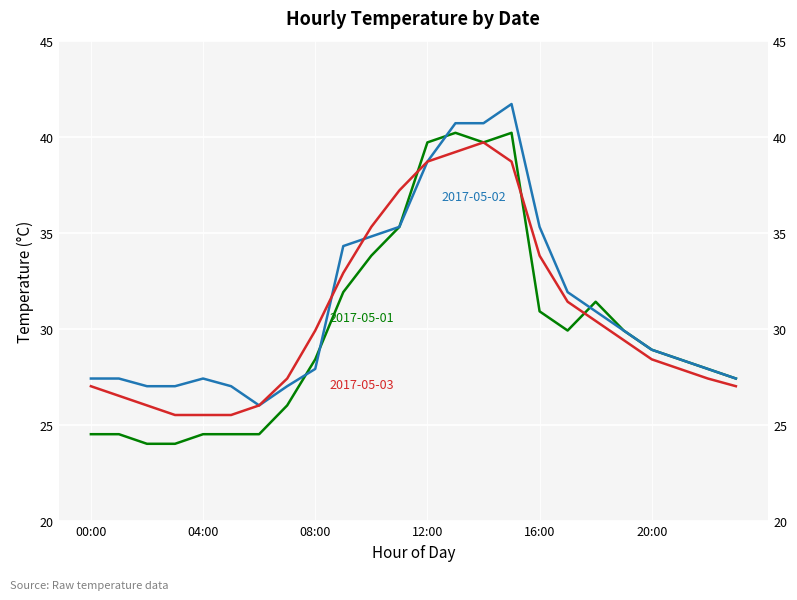

At which category does the chart reach its minimum across all series?

02:00